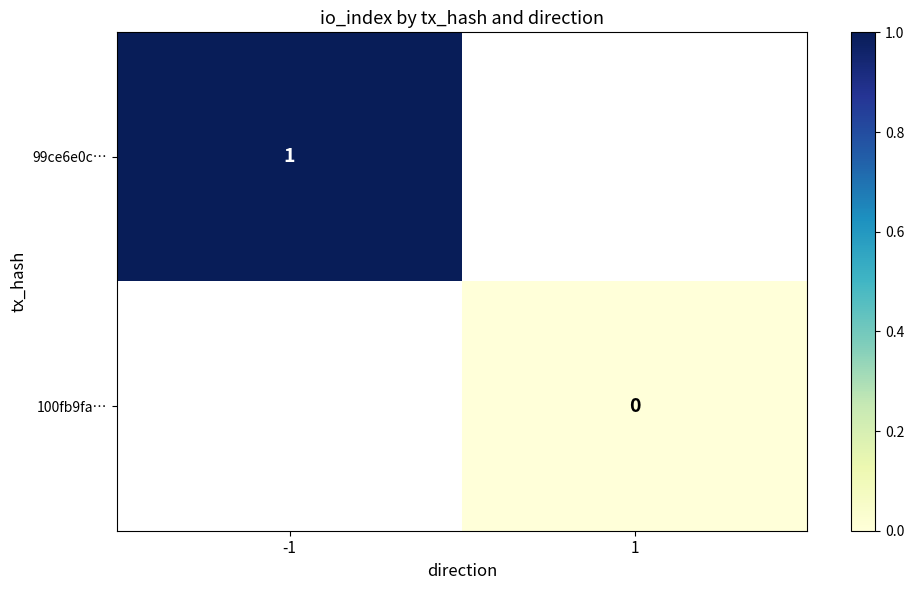

Is the value of 100fb9fa… at 1 greater than the value of 99ce6e0c… at -1?

No